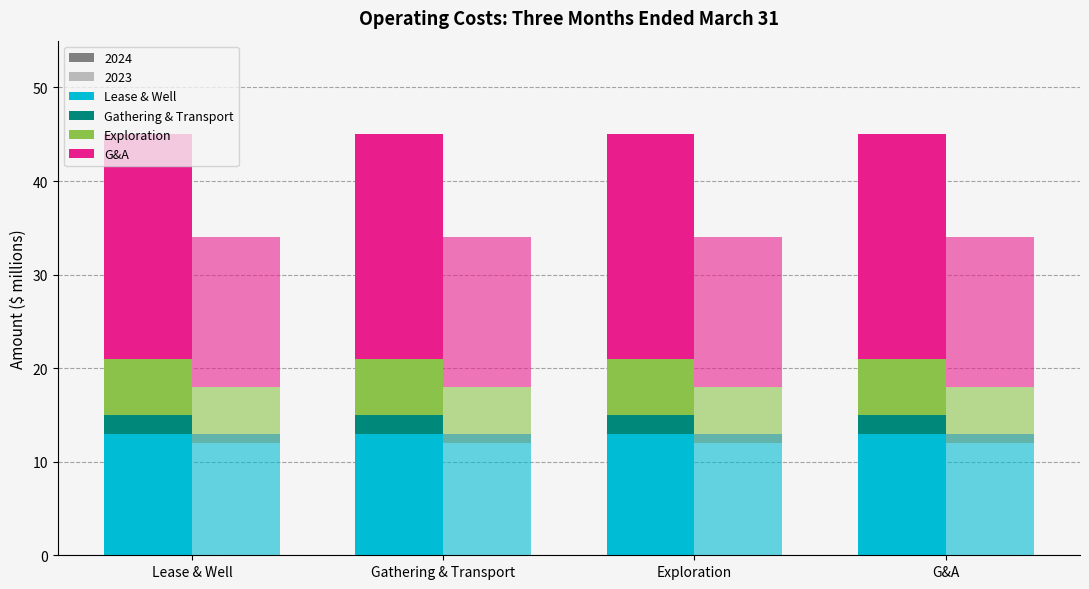

What is the average value of the G&A series?

24